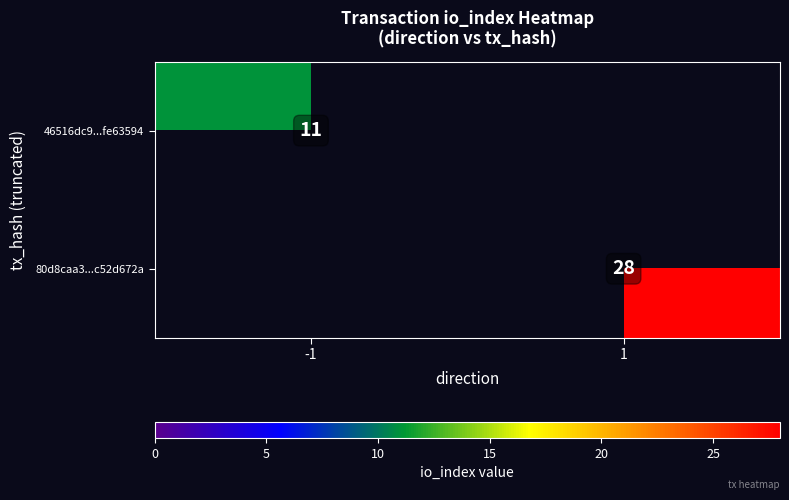

Count the number of categories in the chart.

2